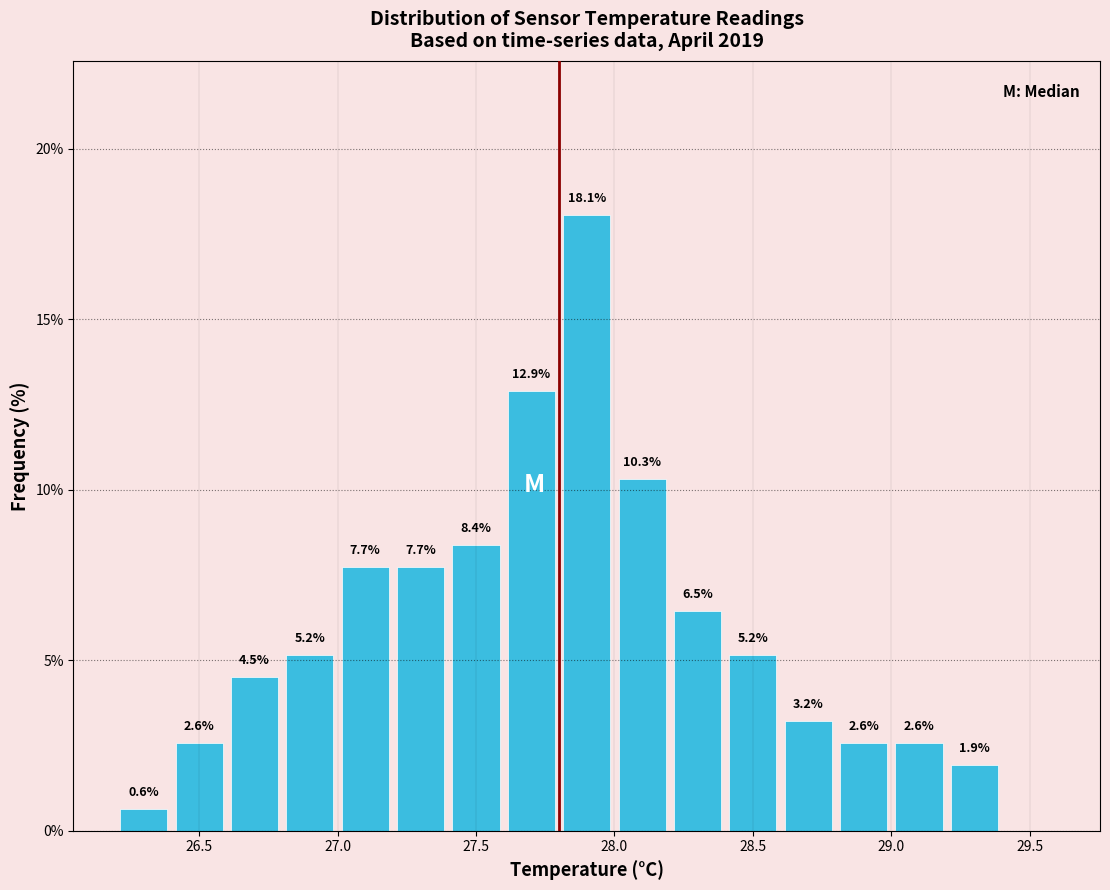

Over which range of the x-axis is the bar tallest?

27.8 to 28.0